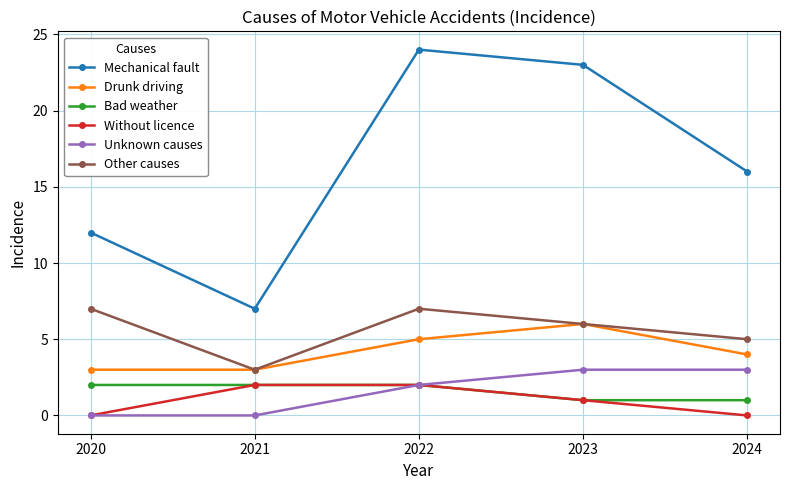

How many lines are shown in the chart?

6